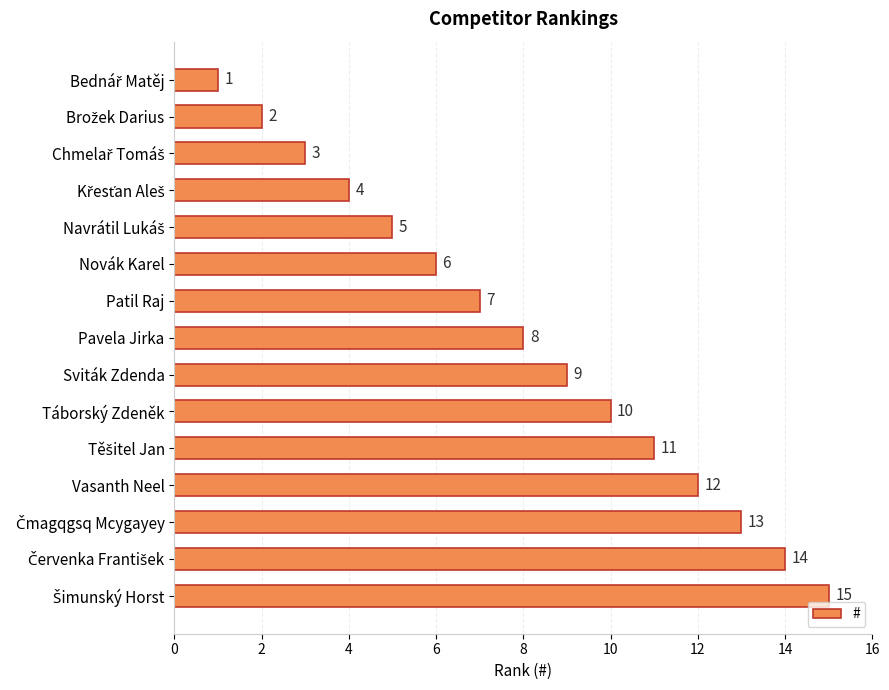

What is the greatest value displayed?

15